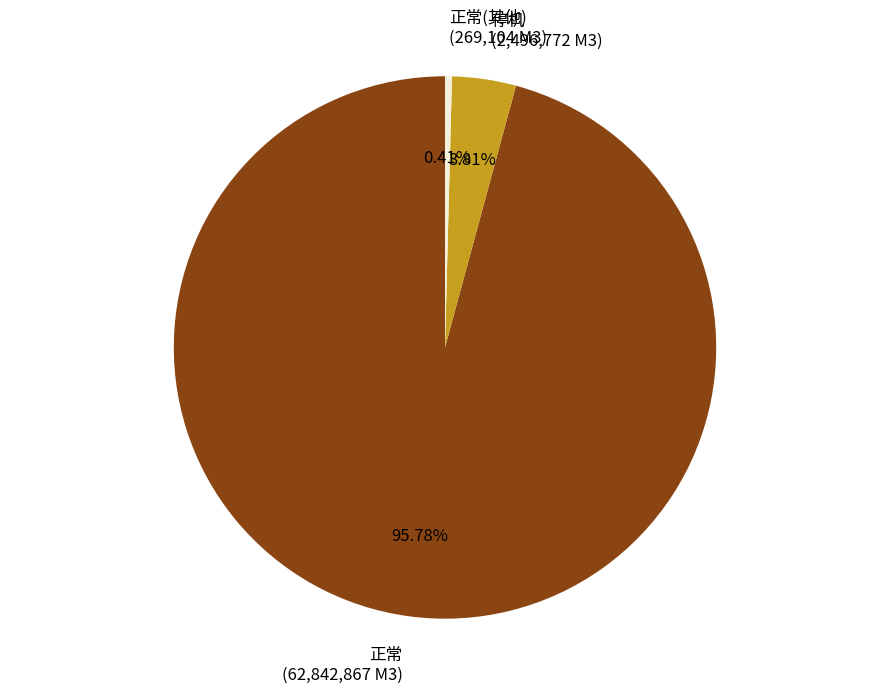

Which slice is the largest?

正常 (62,842,867 M3)